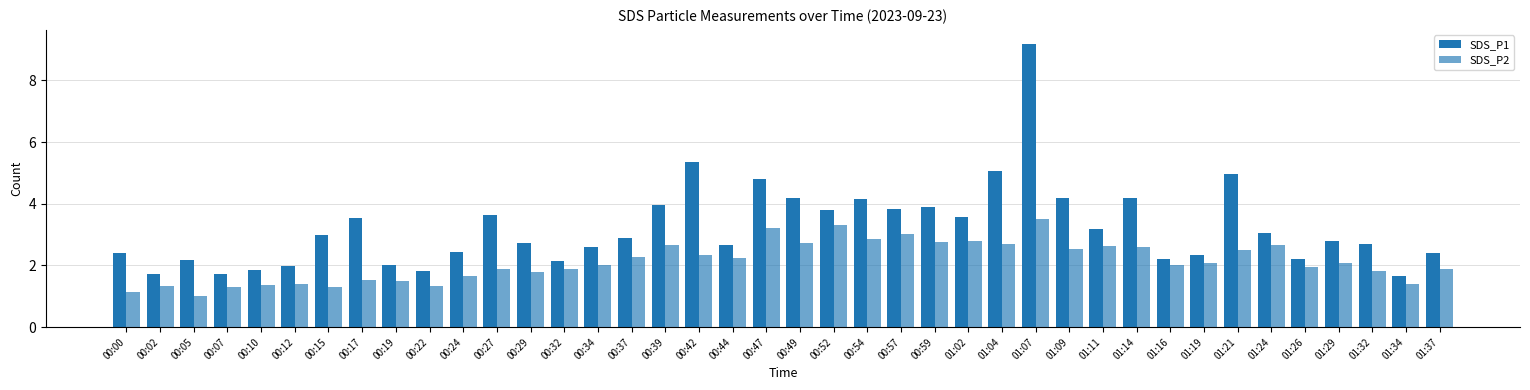

Between 01:11 and 00:34, which is larger?

01:11